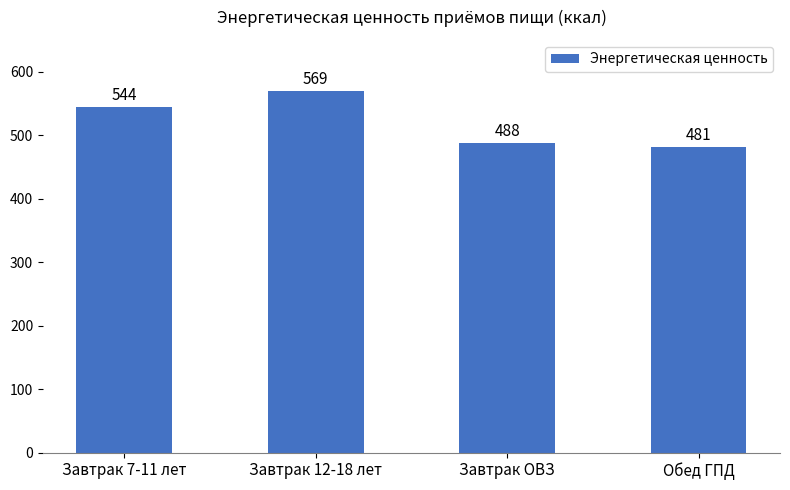

What is the minimum value shown in the chart?

481.4